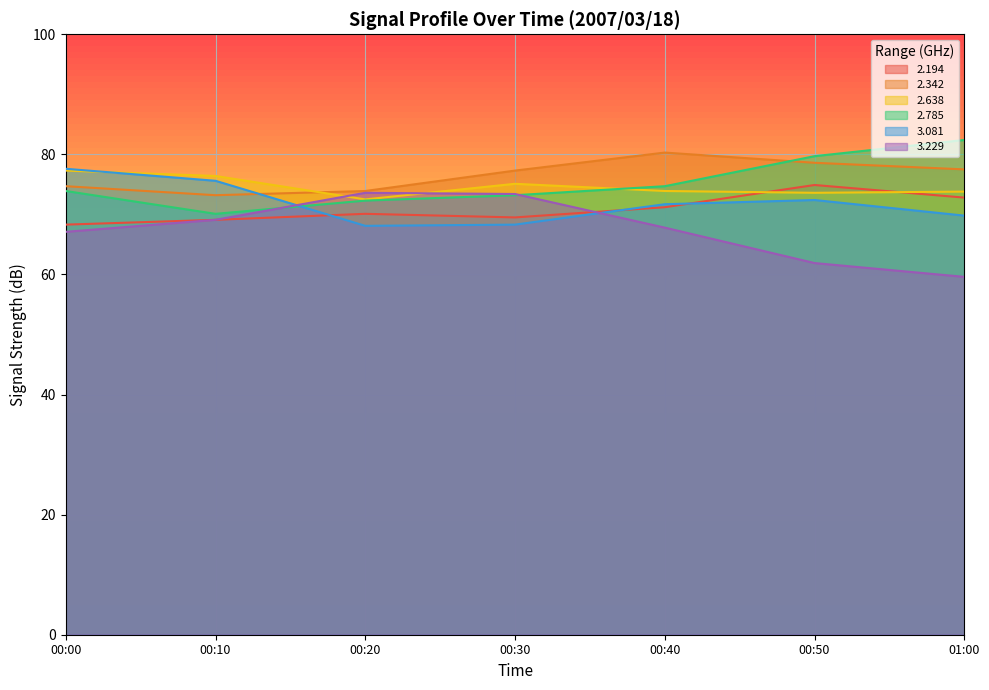

Rank the series by their maximum value, from highest to lowest.

2.785, 2.342, 3.081, 2.638, 2.194, 3.229